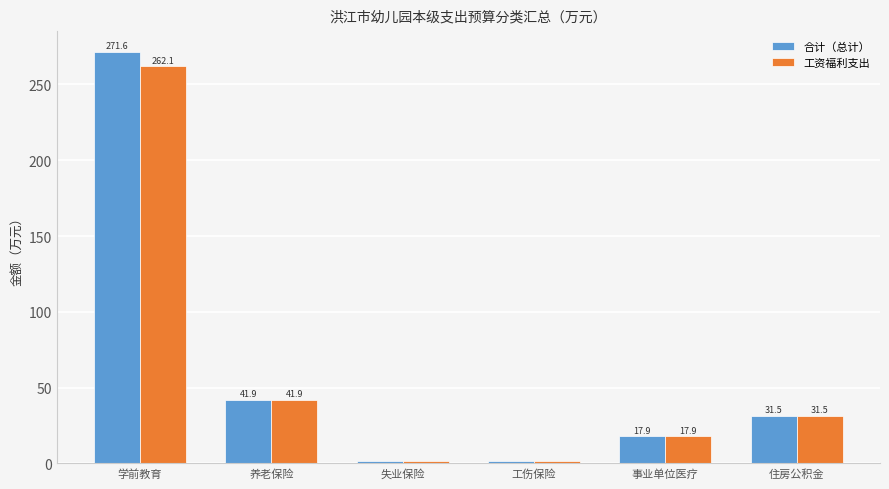

Rank the series by their maximum value, from lowest to highest.

工资福利支出, 合计（总计）